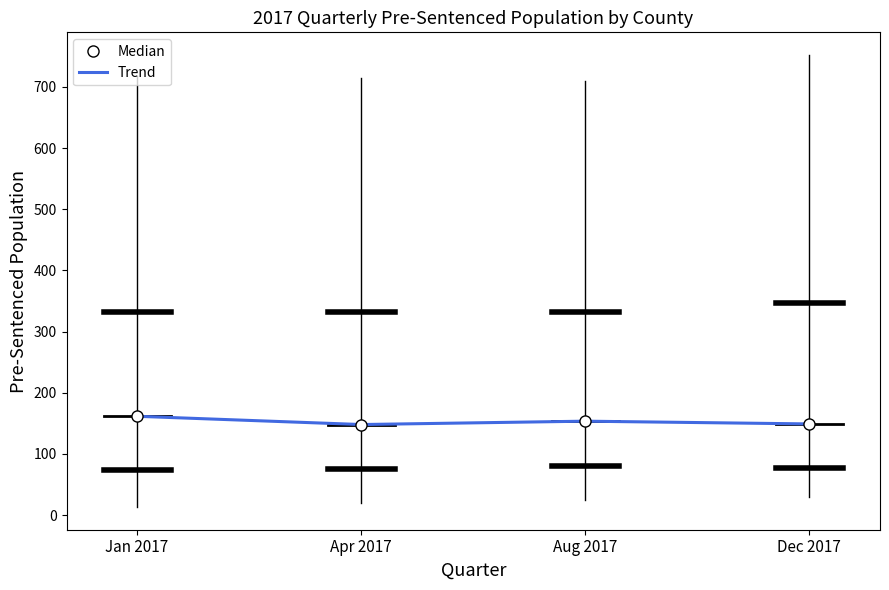

Reading left to right, what are all the values shown in this chart?

Median: 161.5	148.0	153.5	149.0
Trend: 161.5	148.0	153.5	149.0